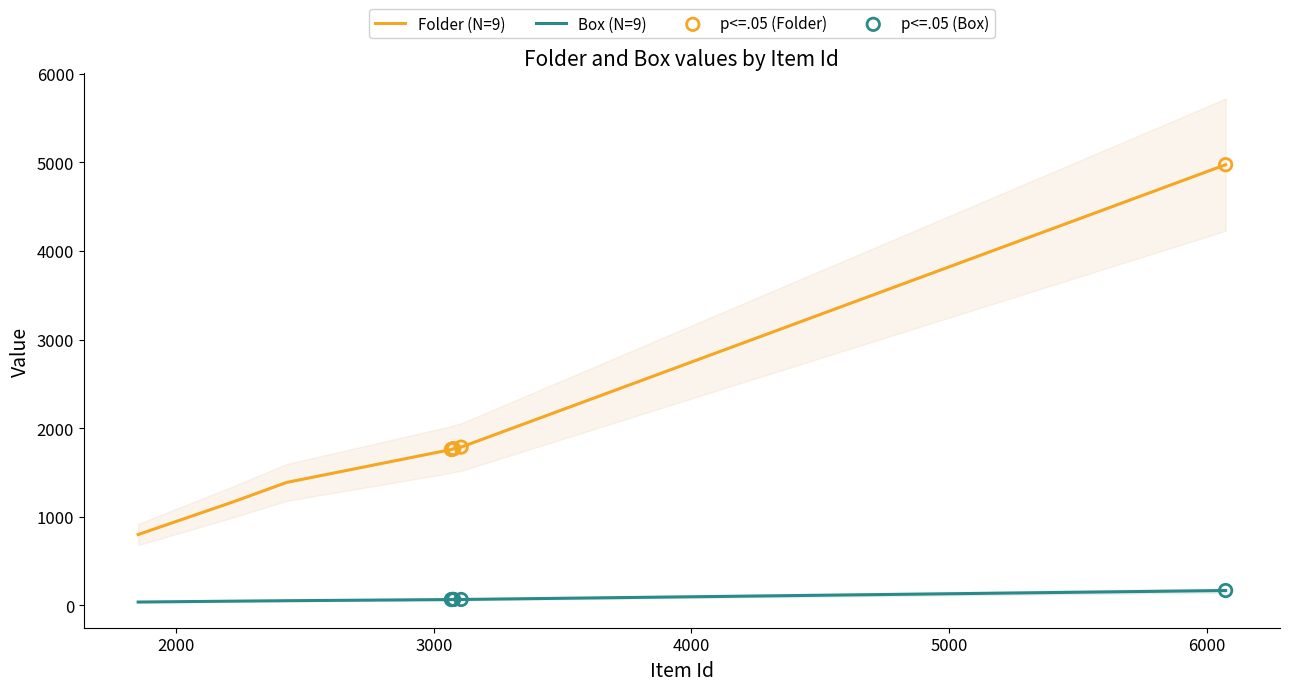

What are all the series names shown in the legend?

Folder, Box